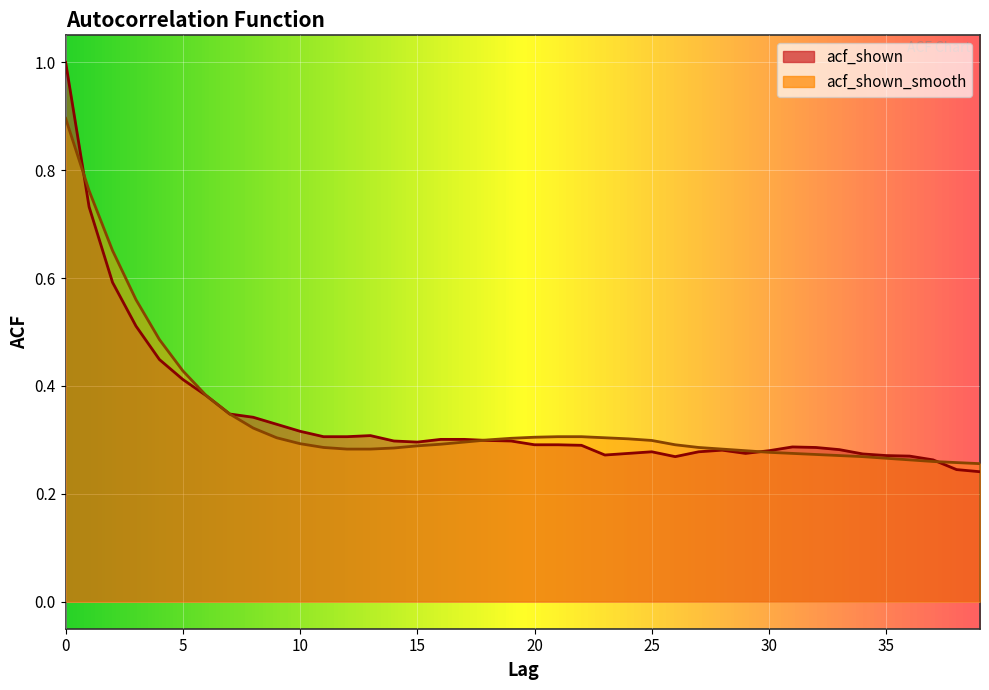

List the series in order of their overall mean, lowest first.

acf_shown, acf_shown_smooth